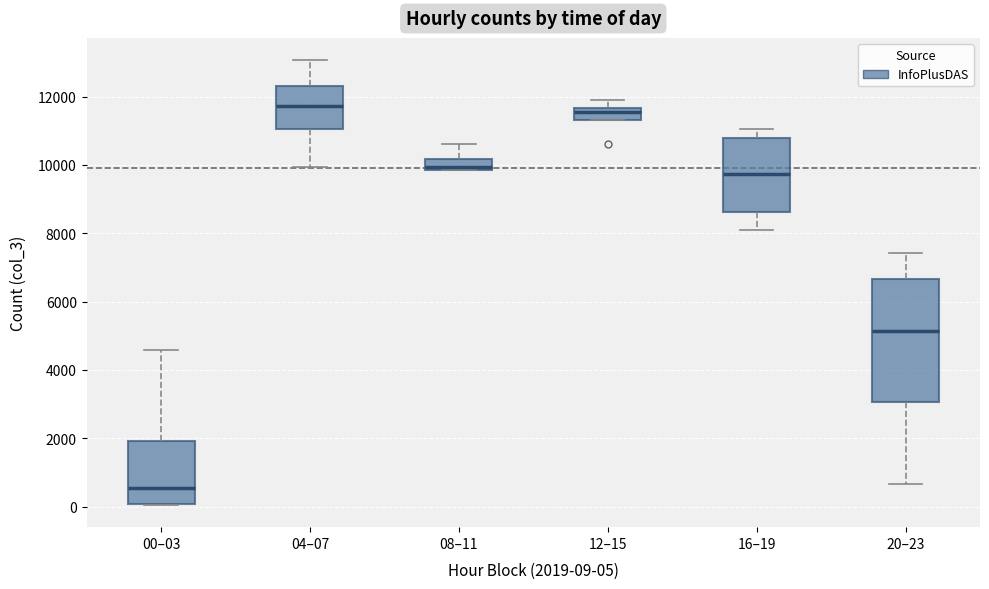

Reading left to right, transcribe this box plot: for each box, give where its median line is, the range the box spans, and where its two whiskers end, as read against the y-axis. The values are not printed on the chart, so give them approximately, as read against the axis.

00–03: median 600, box 0 to 2000, whiskers 0 to 4600
04–07: median 11800, box 11000 to 12400, whiskers 10000 to 13000
08–11: median 10000, box 9800 to 10200, whiskers 9800 to 10600
12–15: median 11600 (just below the box's upper edge), box 11400 to 11600, whiskers 11400 to 11800
16–19: median 9800, box 8600 to 10800, whiskers 8000 to 11000
20–23: median 5200, box 3000 to 6600, whiskers 600 to 7400